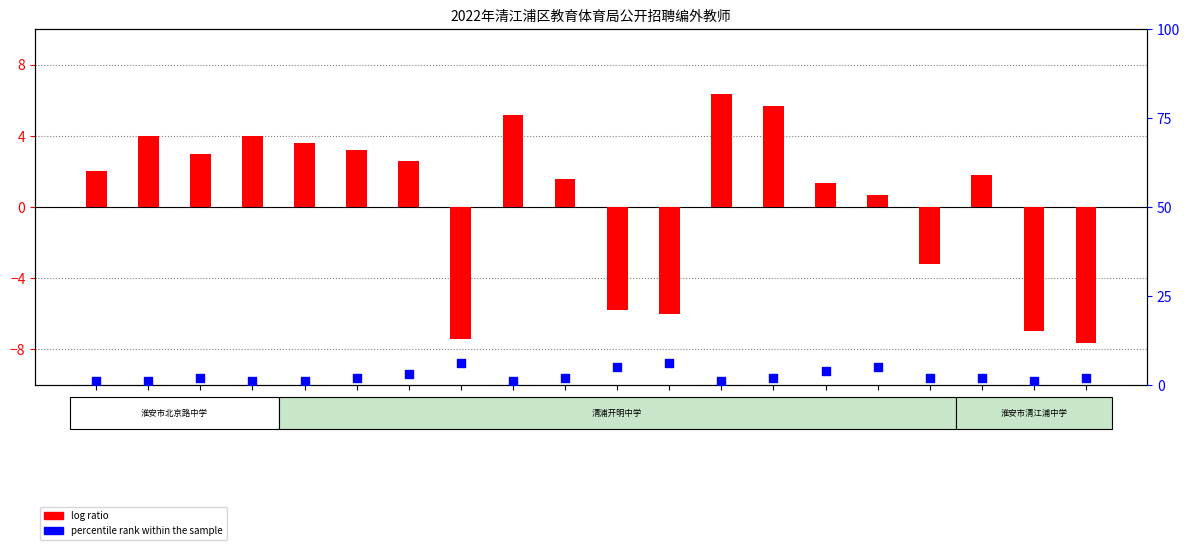

What are all the series names shown in the legend?

log ratio, percentile rank within the sample